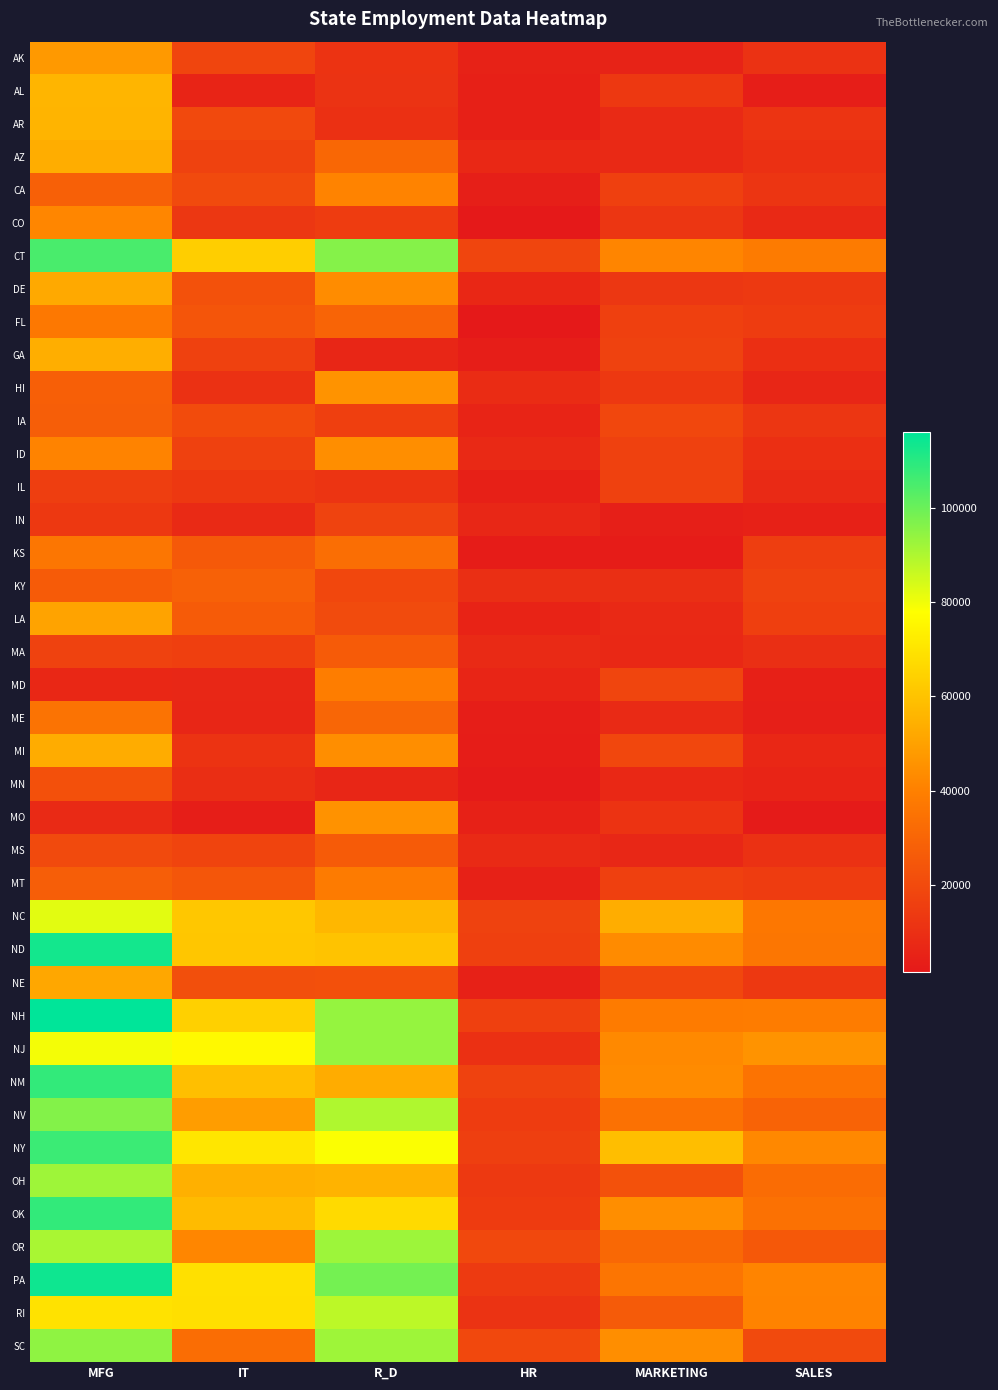

What is the total value across all series at R_D?

1800100